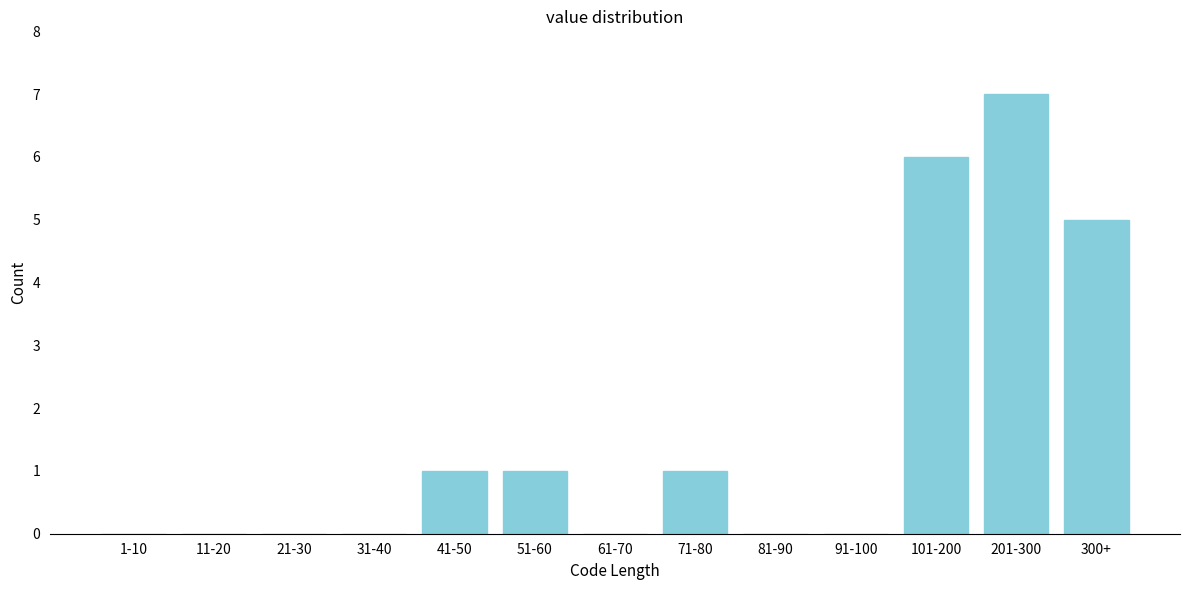

Reading right to left, extract all data points from this chart.

300+=5	201-300=7	101-200=6	91-100=0	81-90=0	71-80=1	61-70=0	51-60=1	41-50=1	31-40=0	21-30=0	11-20=0	1-10=0